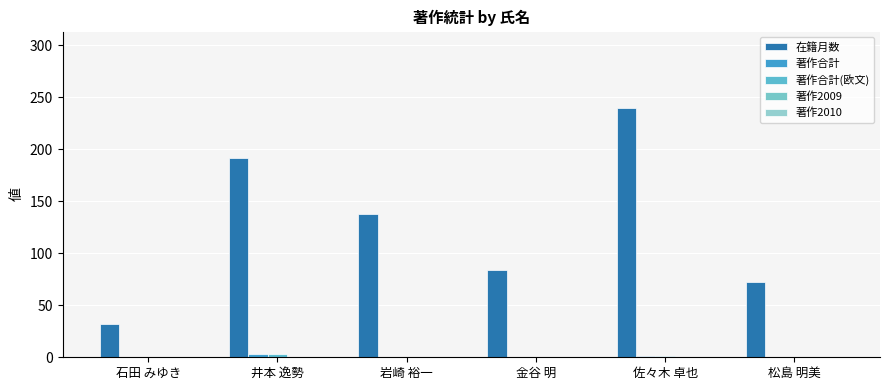

What is the label of the 6th bar from the left?

松島 明美